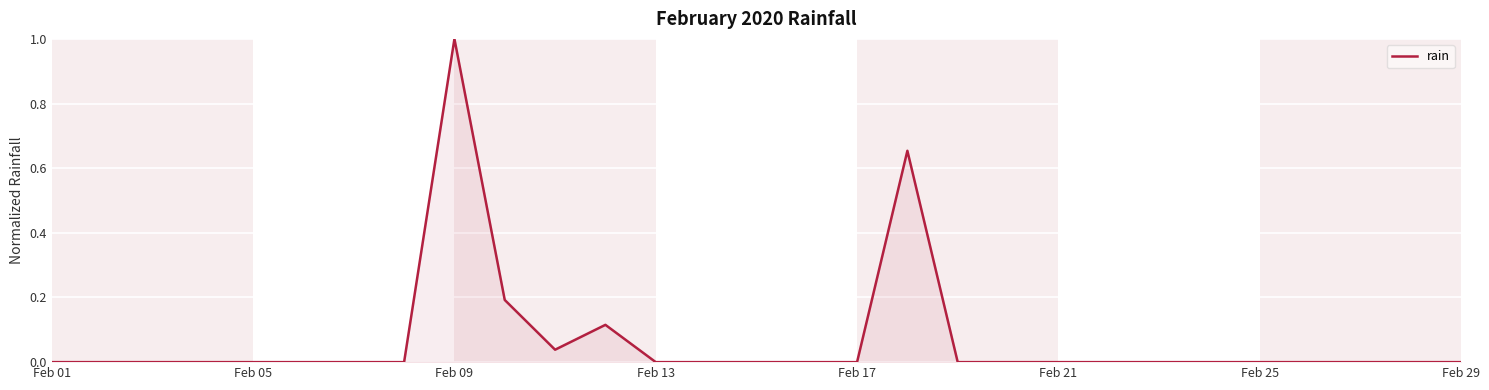

What is the greatest value displayed?

1.0